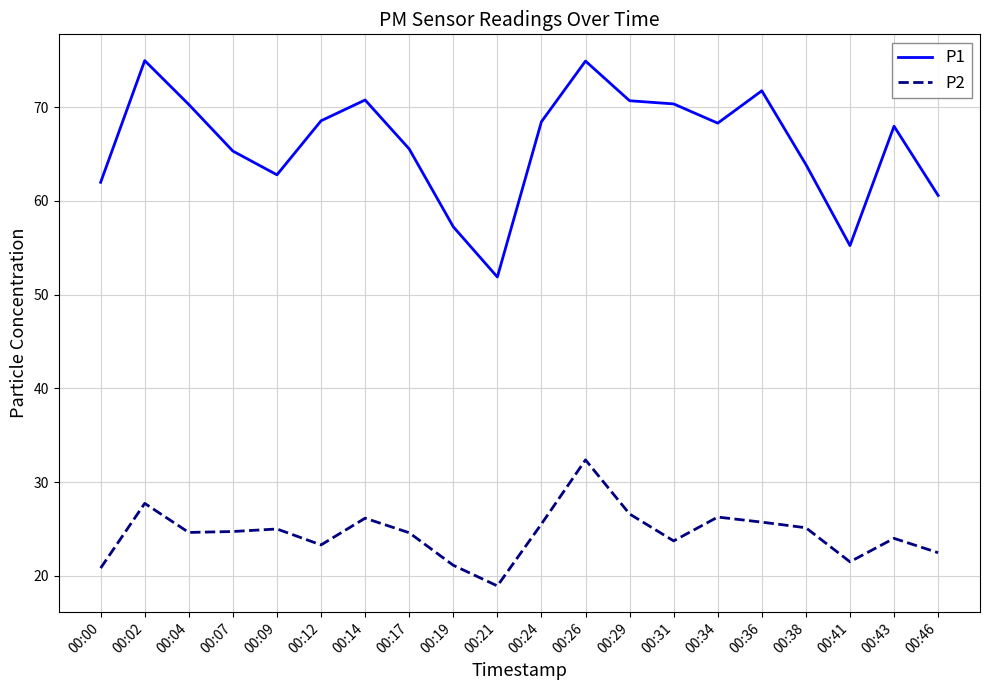

What is the smallest value displayed?

18.9